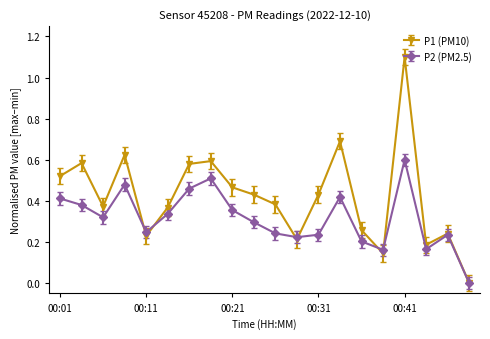

True or false: P1 (PM10) has more than 1 points higher than both neighbors.

True